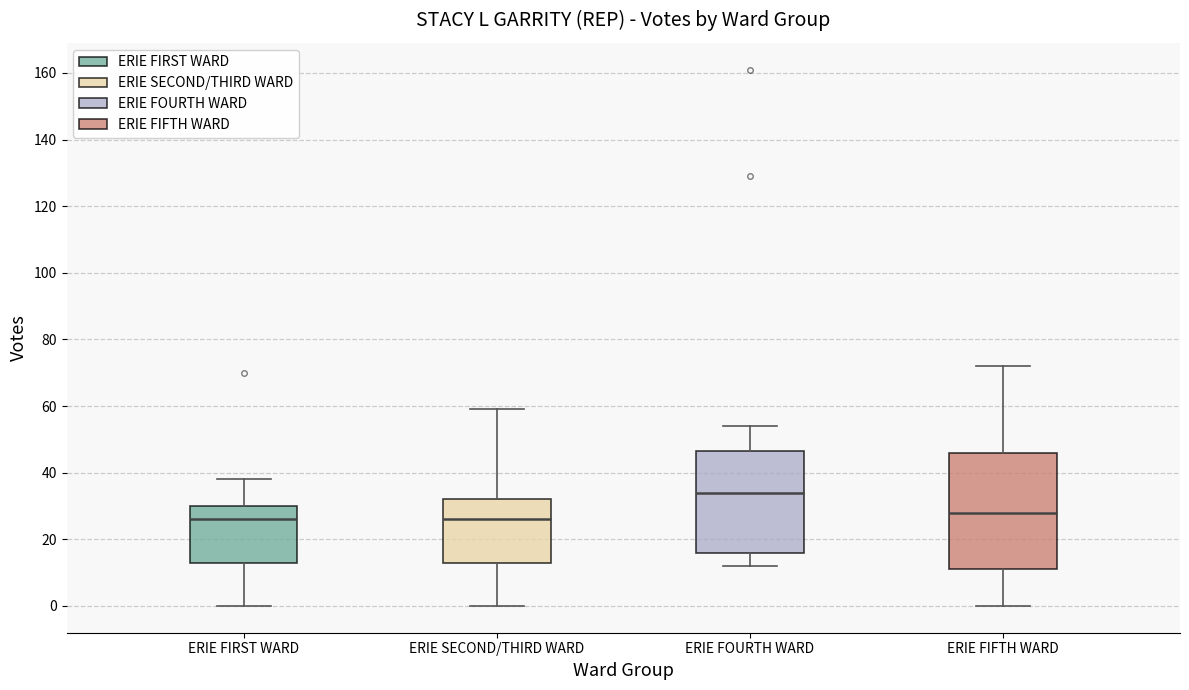

Which box is the tallest, from its lower edge to its upper edge?

ERIE FIFTH WARD